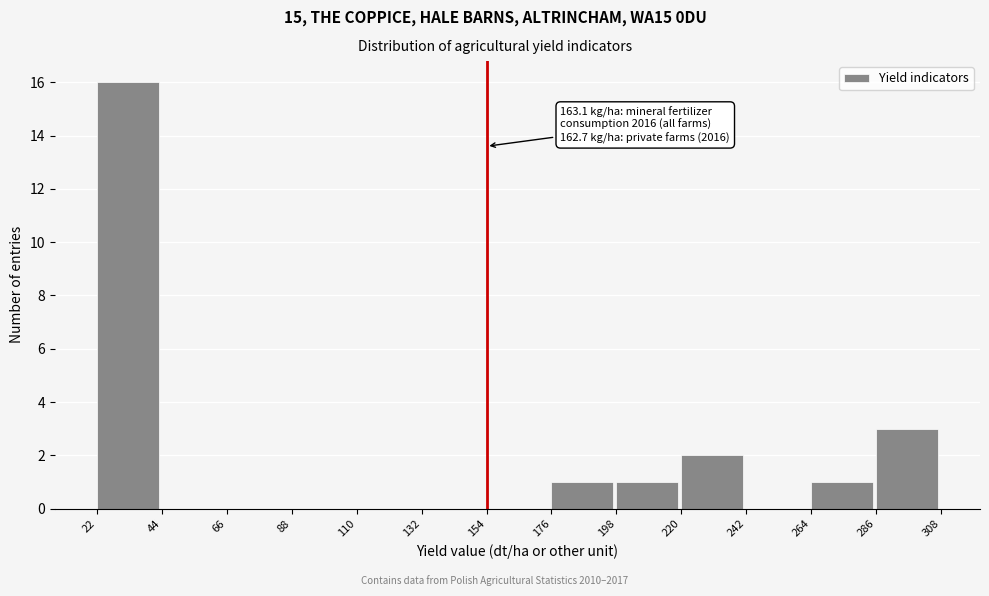

Which range on the x-axis has the tallest bar?

22 to 44